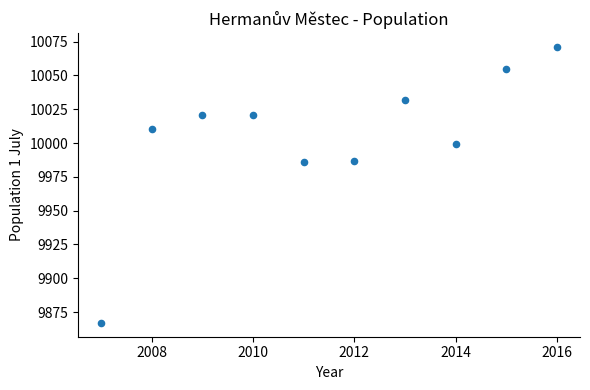

What is the range of Y values (max minus min)?

204